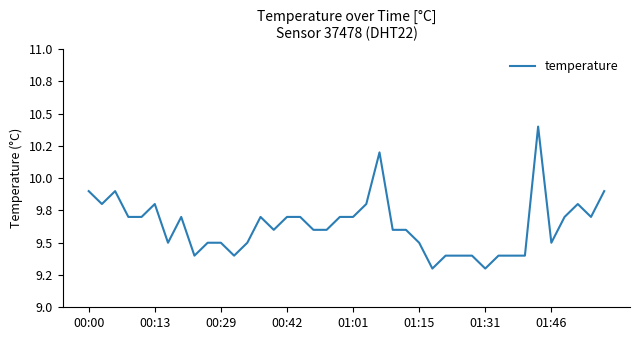

What is the value of the 23rd point from the left?

10.2